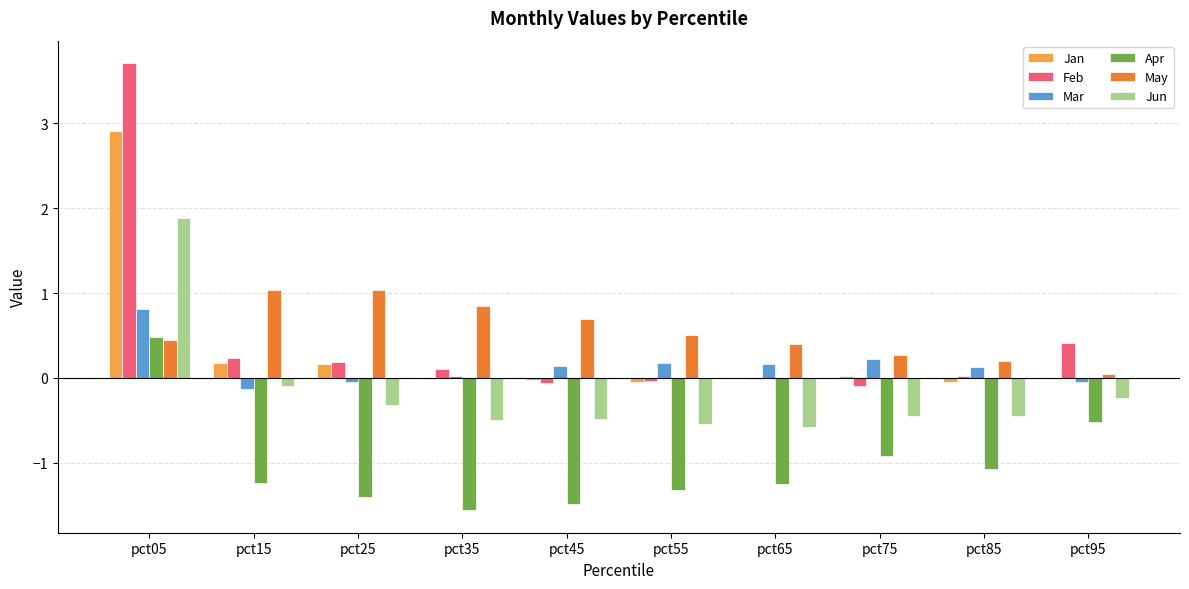

Which series has the widest spread of values?

Feb